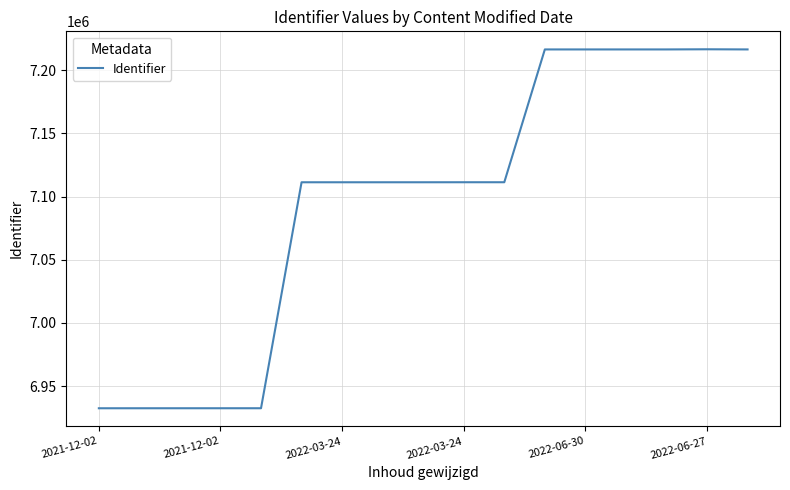

What is the smallest value displayed?

6932533